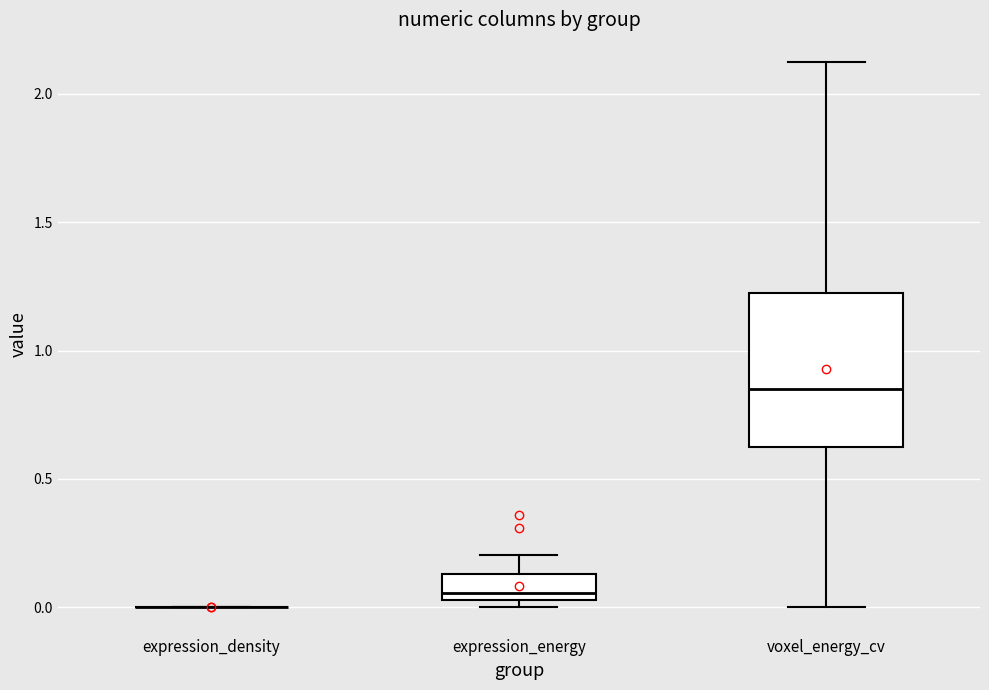

Where does the lower whisker of the box for voxel_energy_cv end on the y-axis? The values are not printed on the chart, so give them approximately, as read against the axis.

0.00